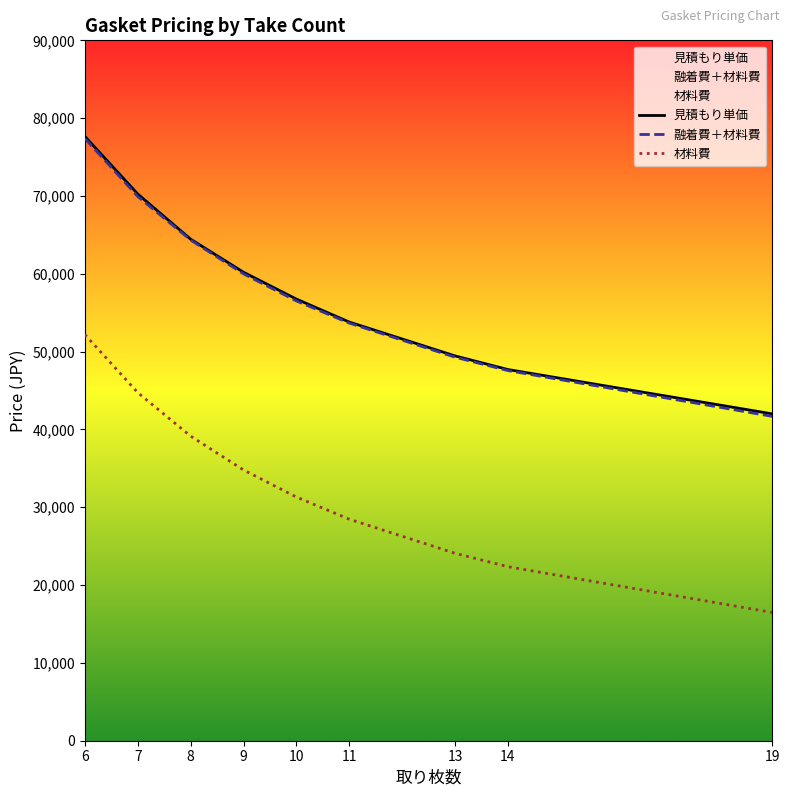

Is the value of 融着費＋材料費 at 6 greater than the value of 材料費 at 10?

Yes